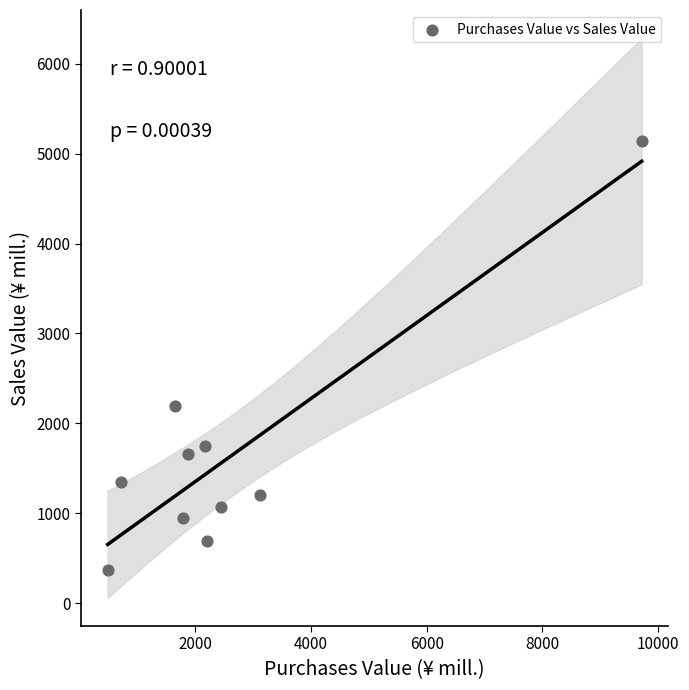

What is the average X value?

2617